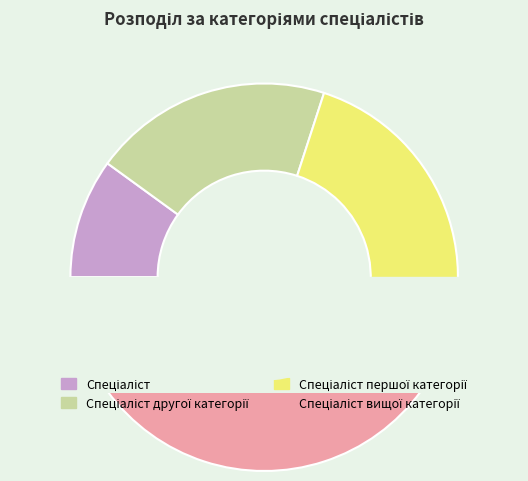

To the nearest percent, what is the difference between the largest and smallest slice percentages?

30%